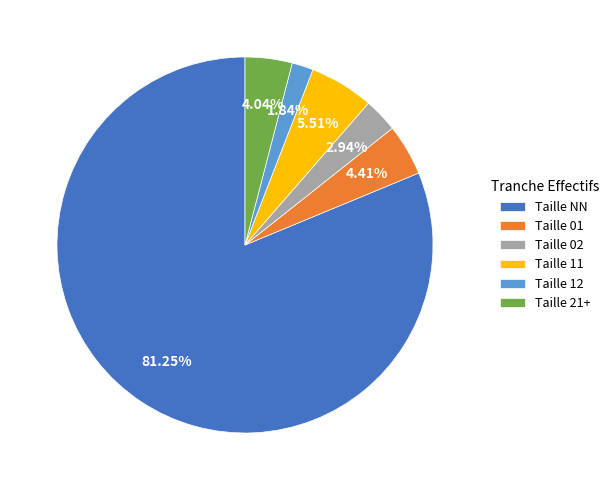

What is the majority slice?

Taille NN